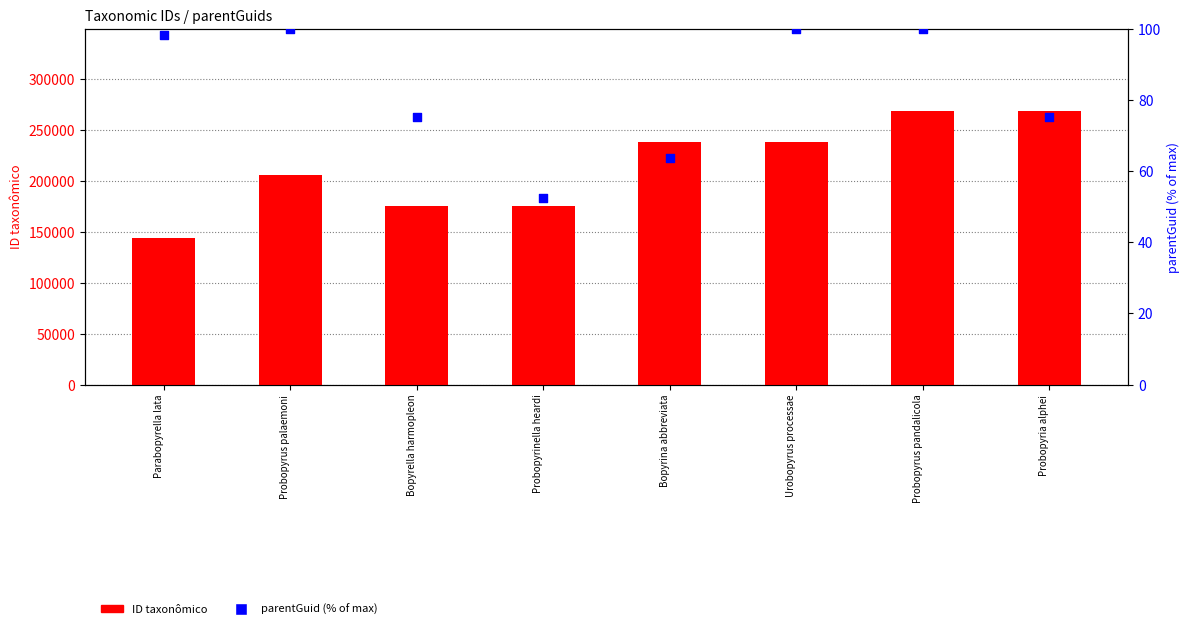

Which series contains the highest Y value?

ID taxonômico